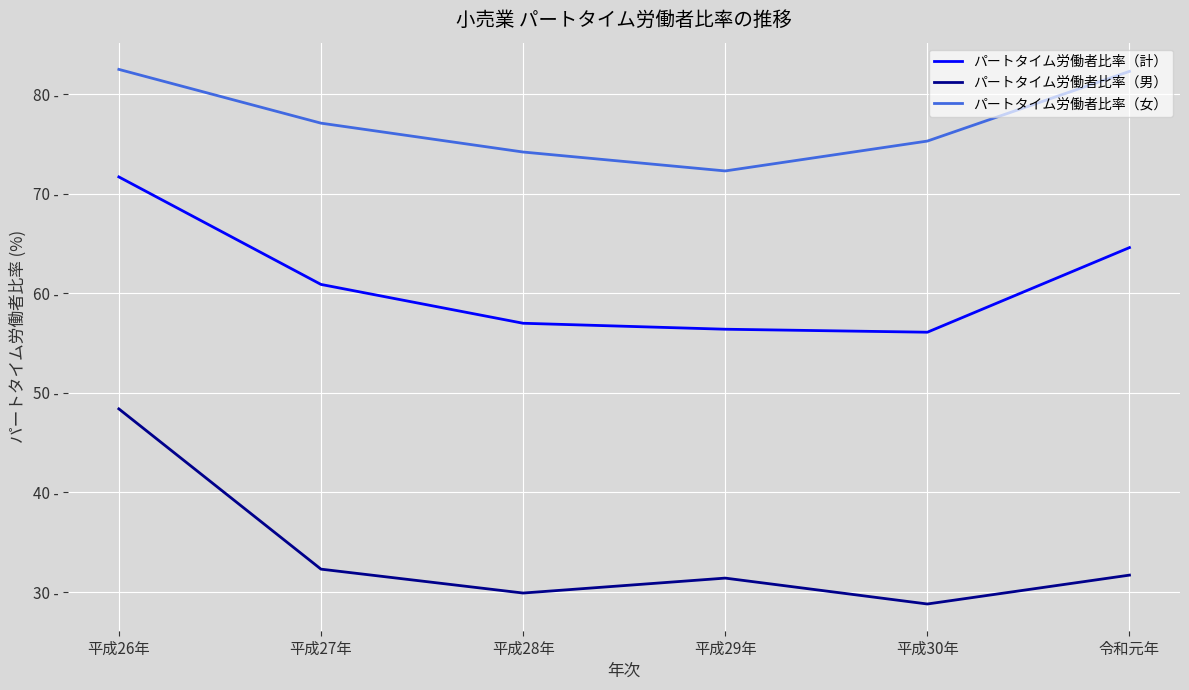

At which category does the chart reach its minimum across all series?

平成30年